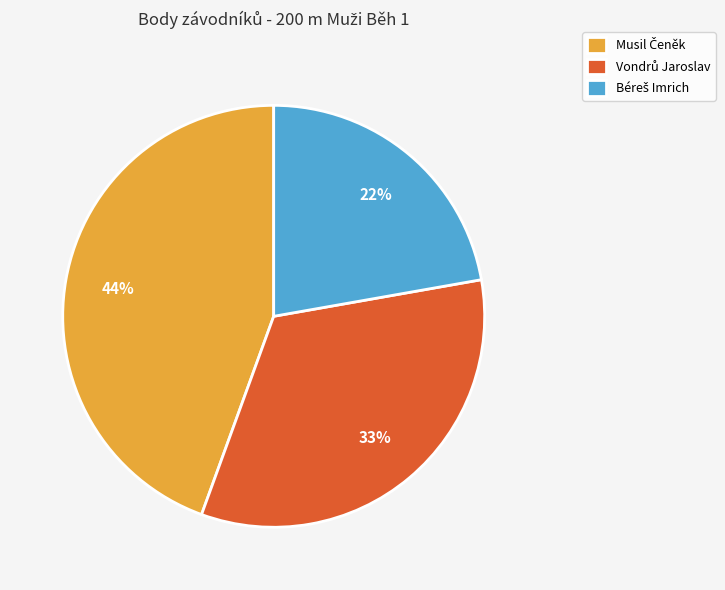

Count the number of slices in the pie.

3